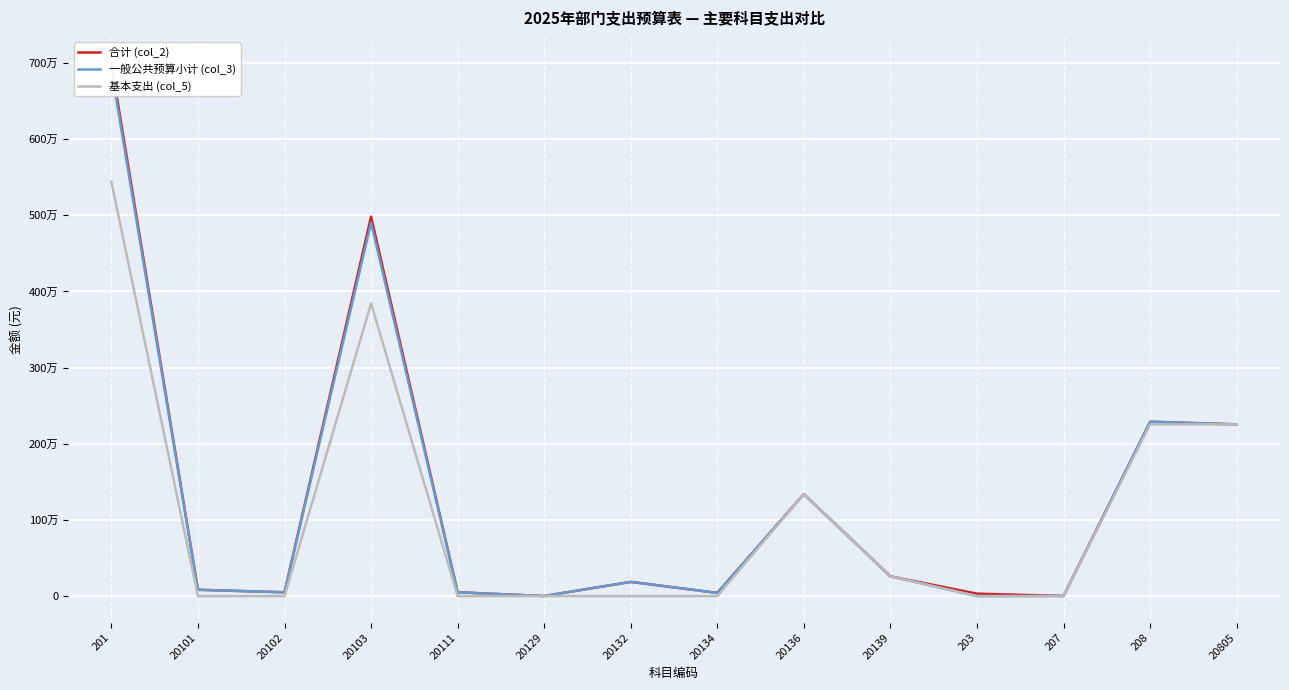

Is it true that 基本支出 (col_5) equals 2254627.2 at 208?

True